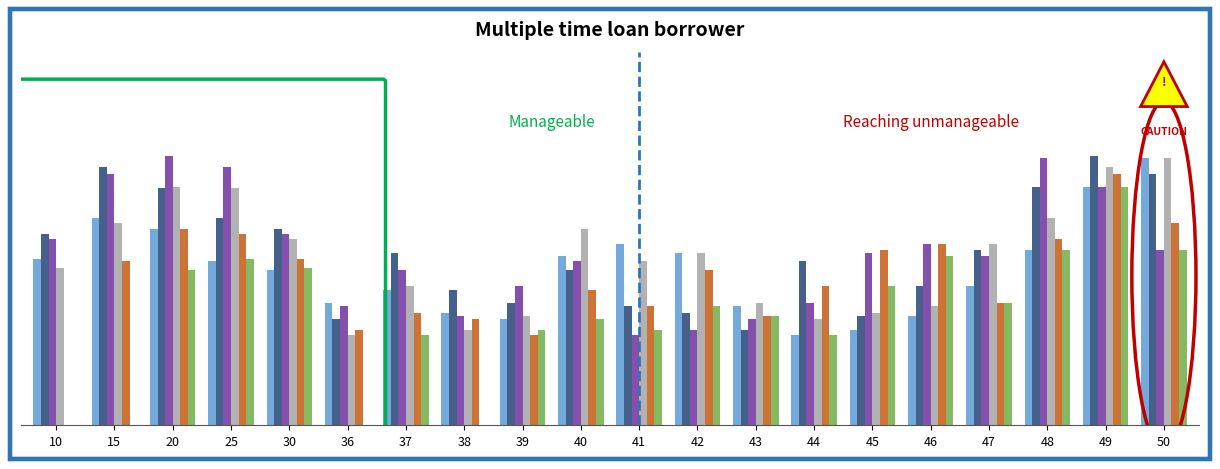

Are the bars horizontal?

No